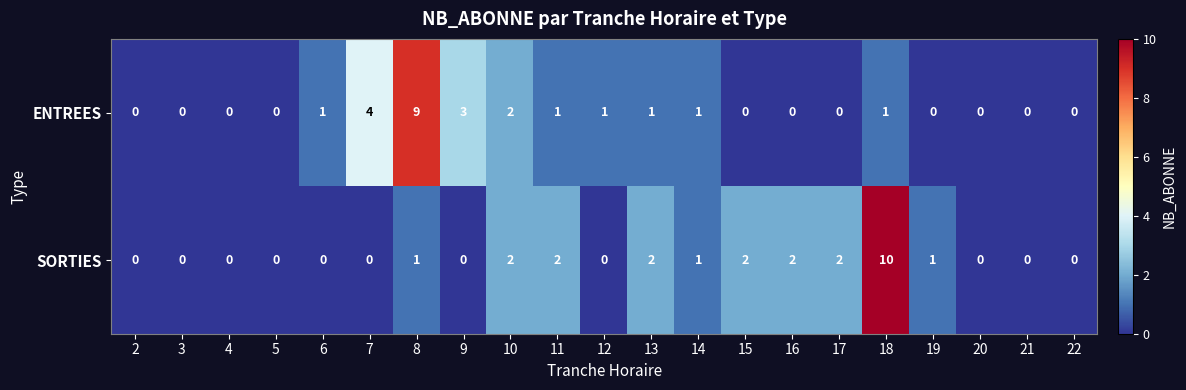

The value of SORTIES at 4 is 0. True or false?

True